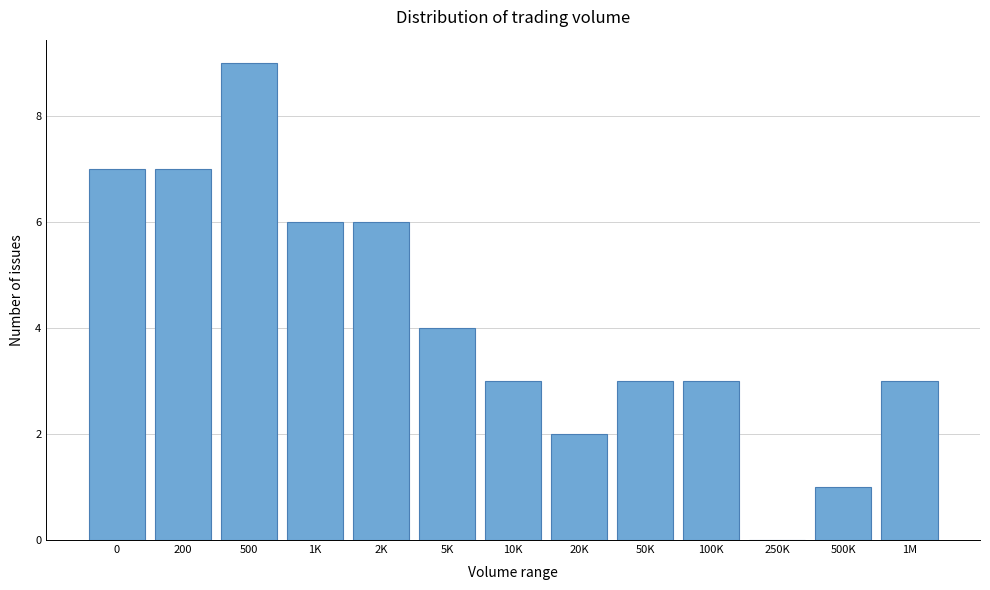

Reading left to right, what are all the values shown in this chart?

0=7	200=7	500=9	1K=6	2K=6	5K=4	10K=3	20K=2	50K=3	100K=3	250K=0	500K=1	1M=3